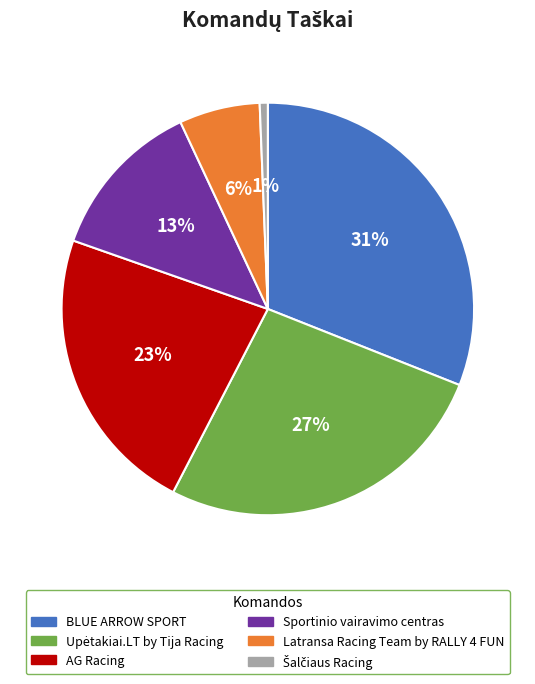

To the nearest percent, what portion does Latransa Racing Team by RALLY 4 FUN represent?

6%